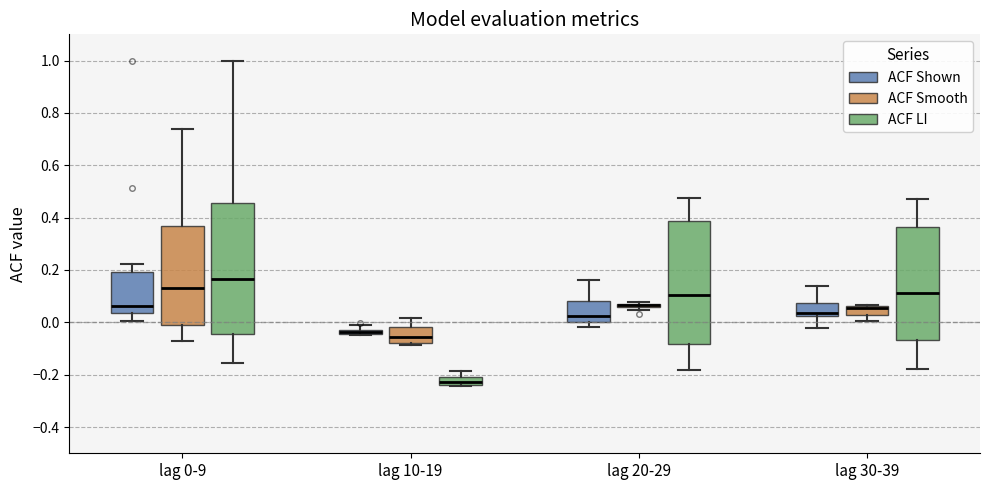

Comparing the boxes themselves (not the whiskers), which one is the tallest?

lag 0-9 (ACF LI)